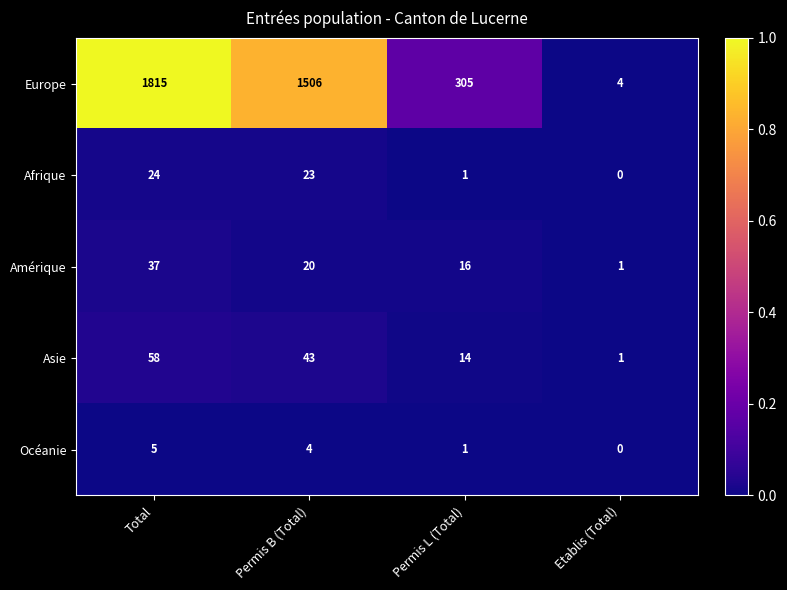

Reading left to right, transcribe all the data shown in this chart.

Europe: Total=1815	Permis B (Total)=1506	Permis L (Total)=305	Etablis (Total)=4
Afrique: Total=24	Permis B (Total)=23	Permis L (Total)=1	Etablis (Total)=0
Amérique: Total=37	Permis B (Total)=20	Permis L (Total)=16	Etablis (Total)=1
Asie: Total=58	Permis B (Total)=43	Permis L (Total)=14	Etablis (Total)=1
Océanie: Total=5	Permis B (Total)=4	Permis L (Total)=1	Etablis (Total)=0